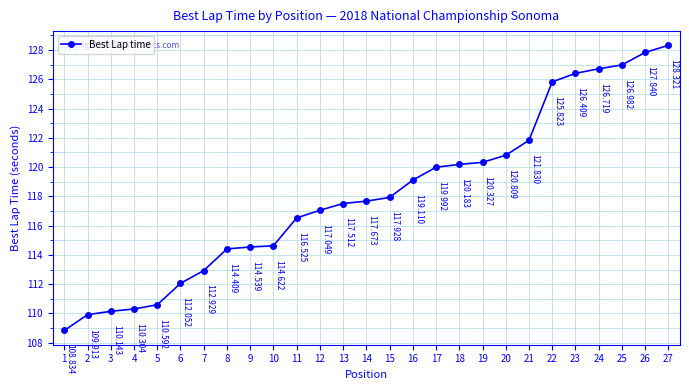

Reading left to right, list all the values displayed in this chart.

1=108.8	2=109.9	3=110.1	4=110.3	5=110.6	6=112.1	7=112.9	8=114.4	9=114.5	10=114.6	11=116.5	12=117.0	13=117.5	14=117.7	15=117.9	16=119.1	17=120.0	18=120.2	19=120.3	20=120.8	21=121.8	22=125.8	23=126.4	24=126.7	25=127.0	26=127.8	27=128.3